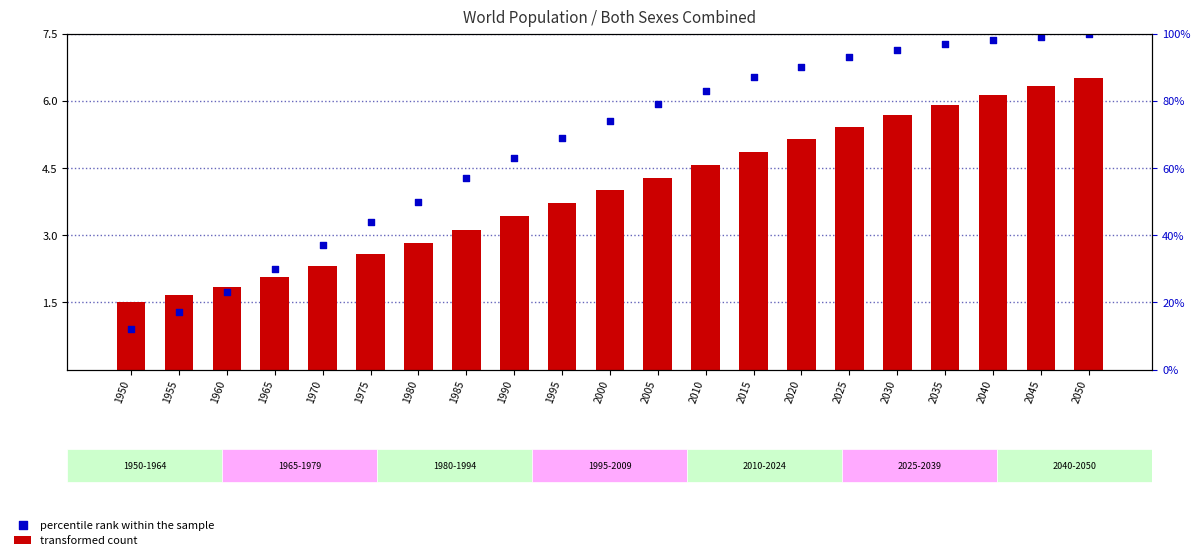

Which series has the widest spread of Y values?

percentile rank within the sample